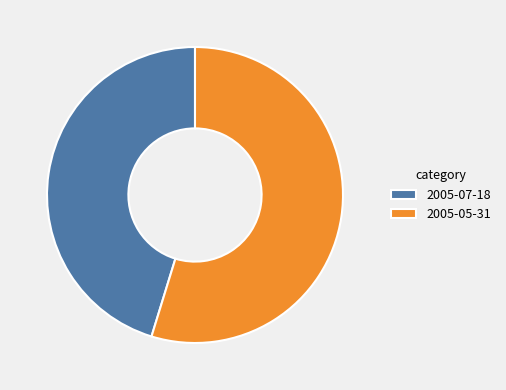

Does 2005-05-31 represent more than half of the total?

Yes